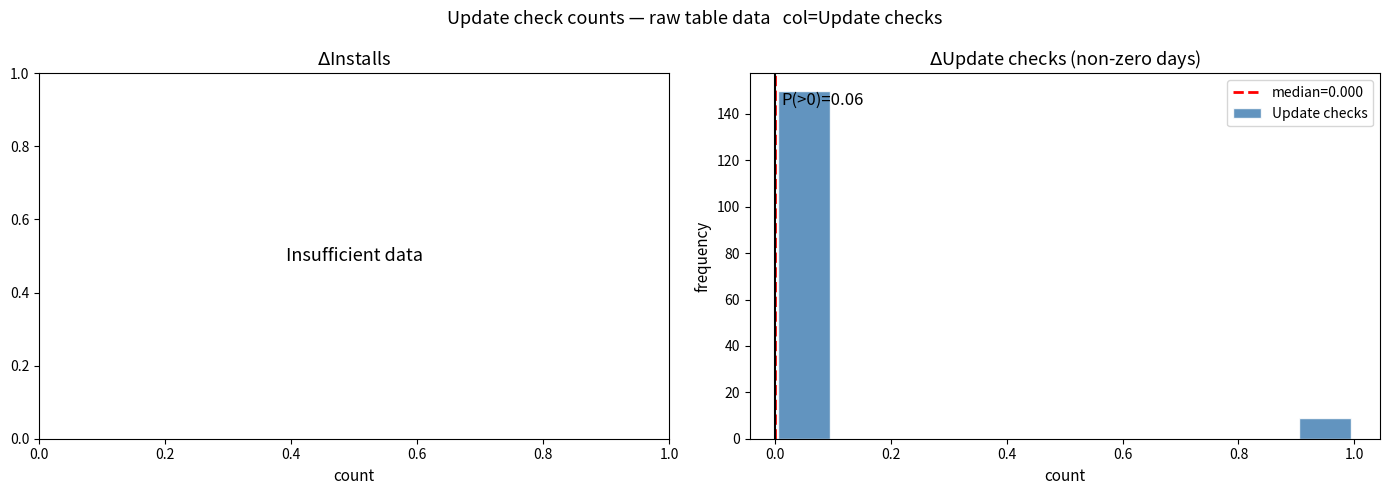

Over which range of the x-axis is the bar tallest?

0.0 to 0.1